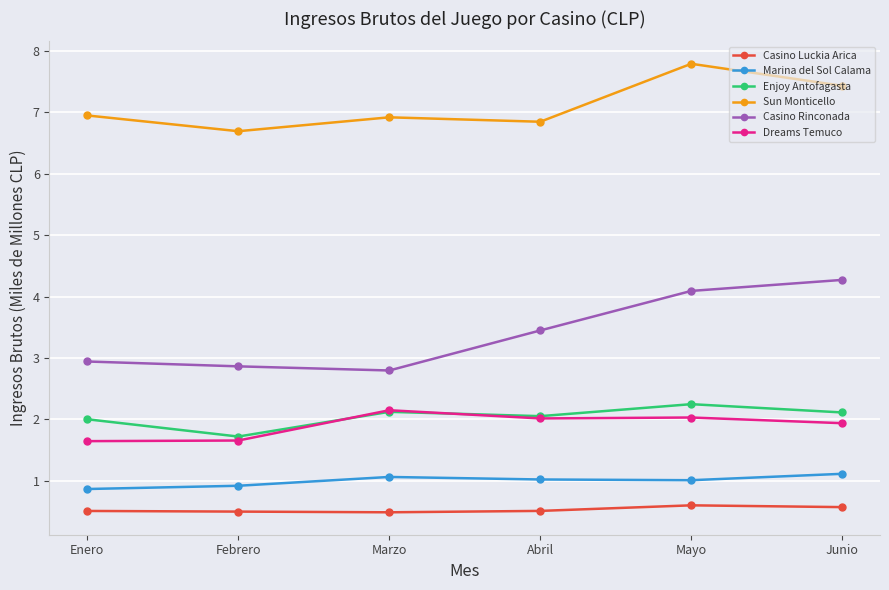

What is the total value across all series at Enero?

14.9